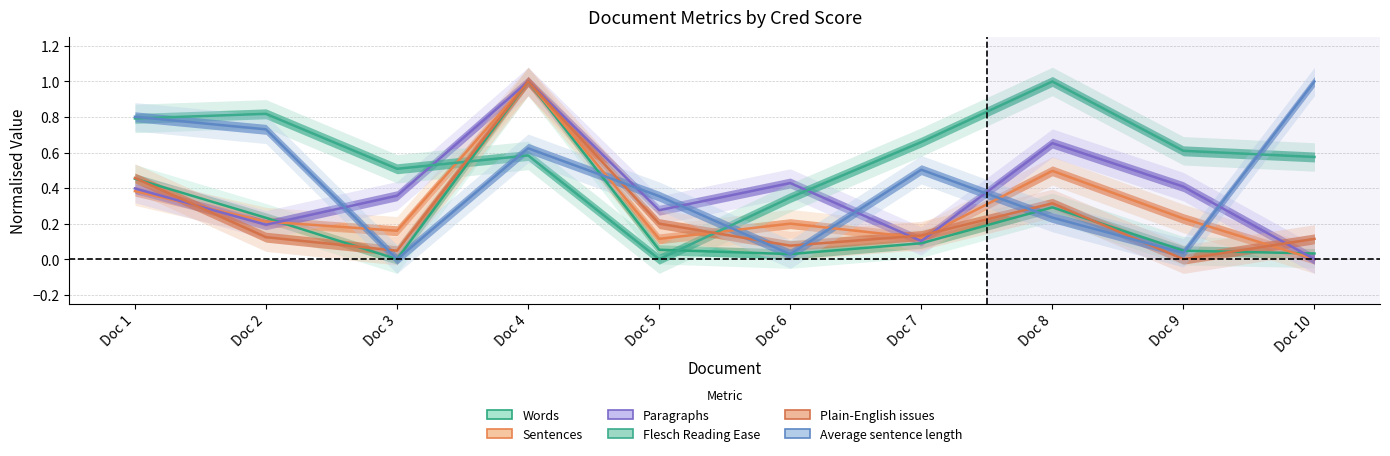

The Words series shows 0.0 at Doc 3. True or false?

True